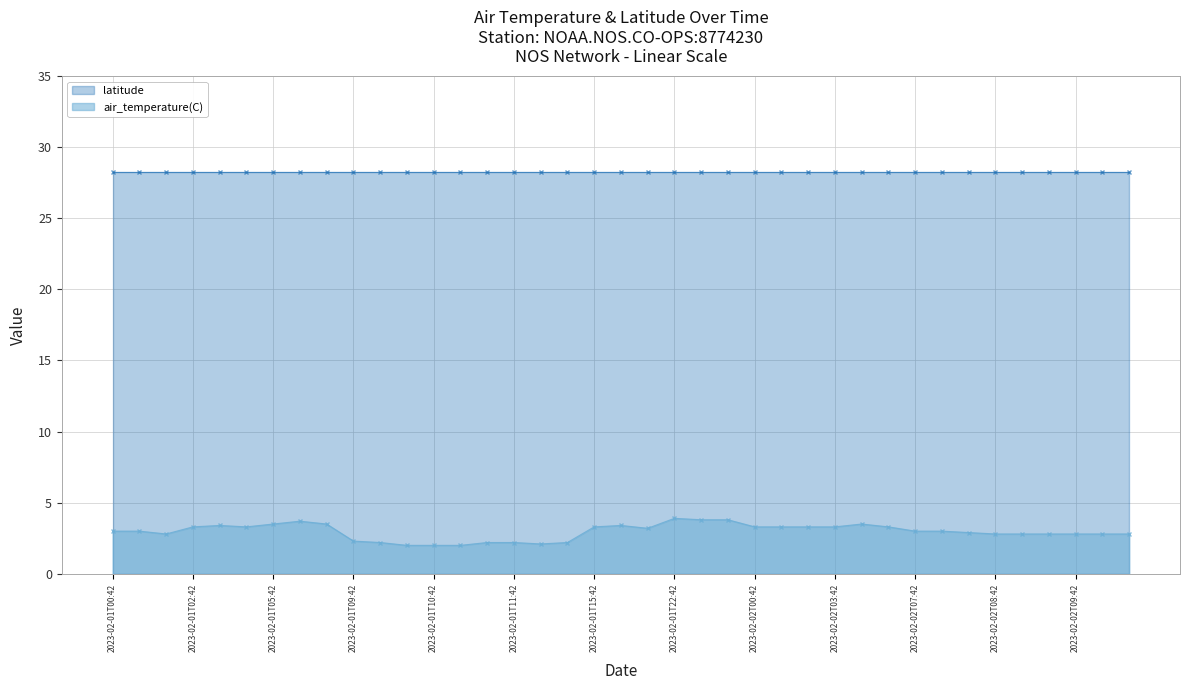

Between 2023-02-01T05:54 and 2023-02-01T02:48, which is larger?

2023-02-01T05:54